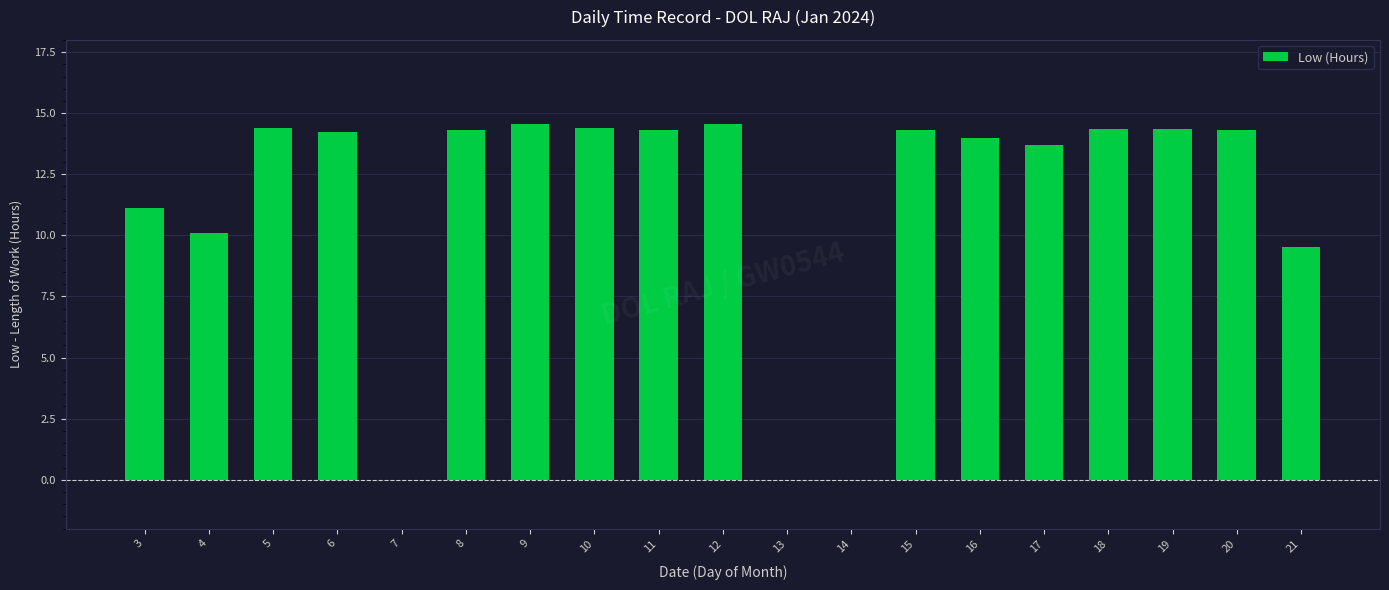

What is the ratio of the value at 11 to the value at 10?

1.0